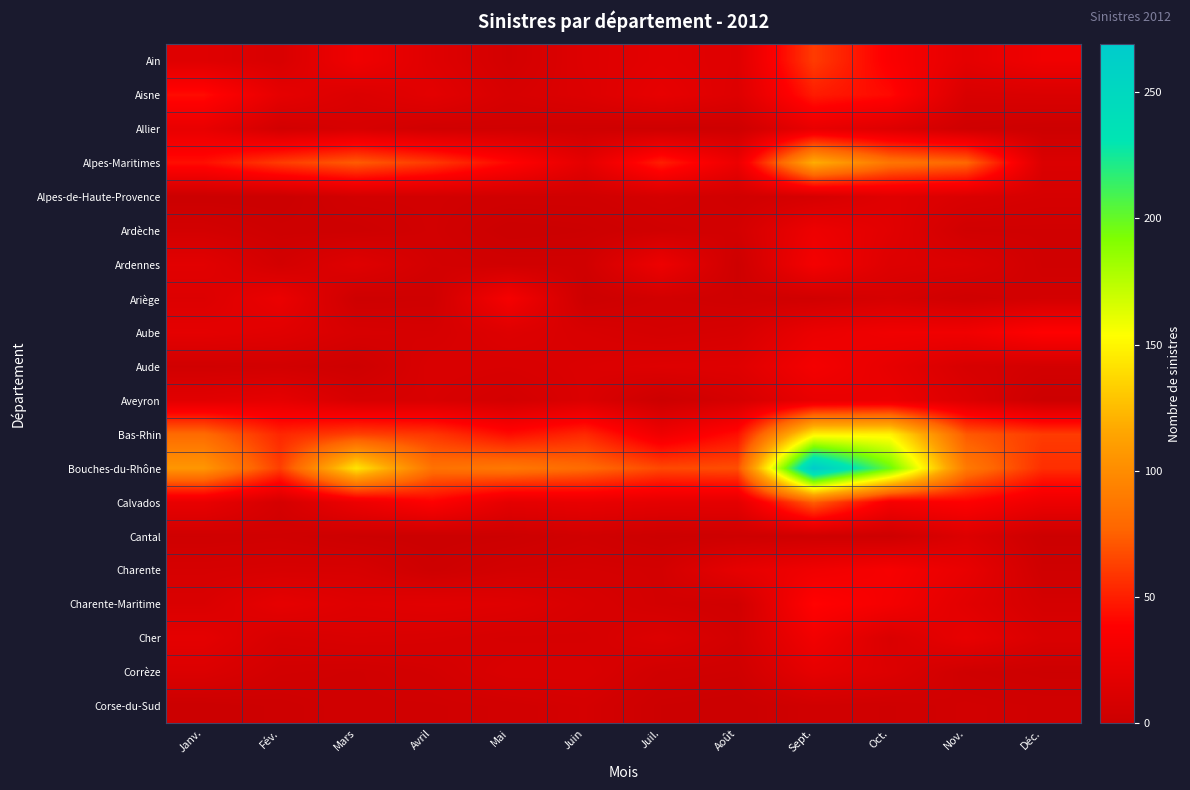

How many series are shown in this chart?

20